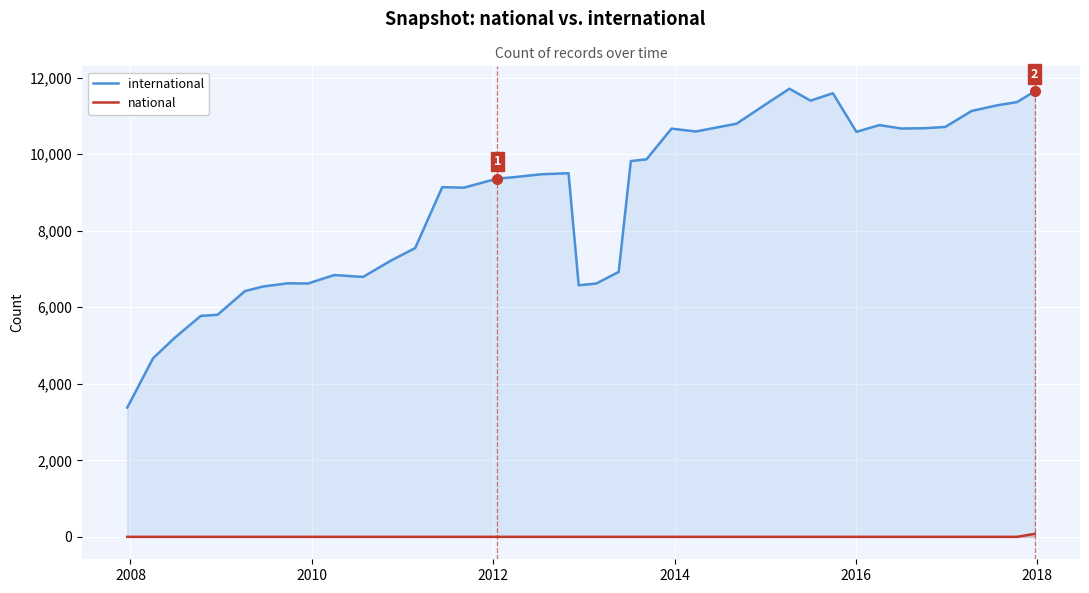

True or false: international and national intersect in this chart.

False